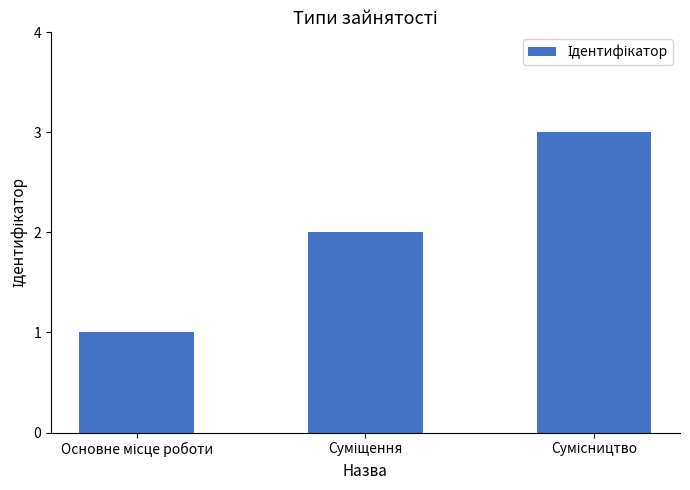

What is the sum of all values?

6